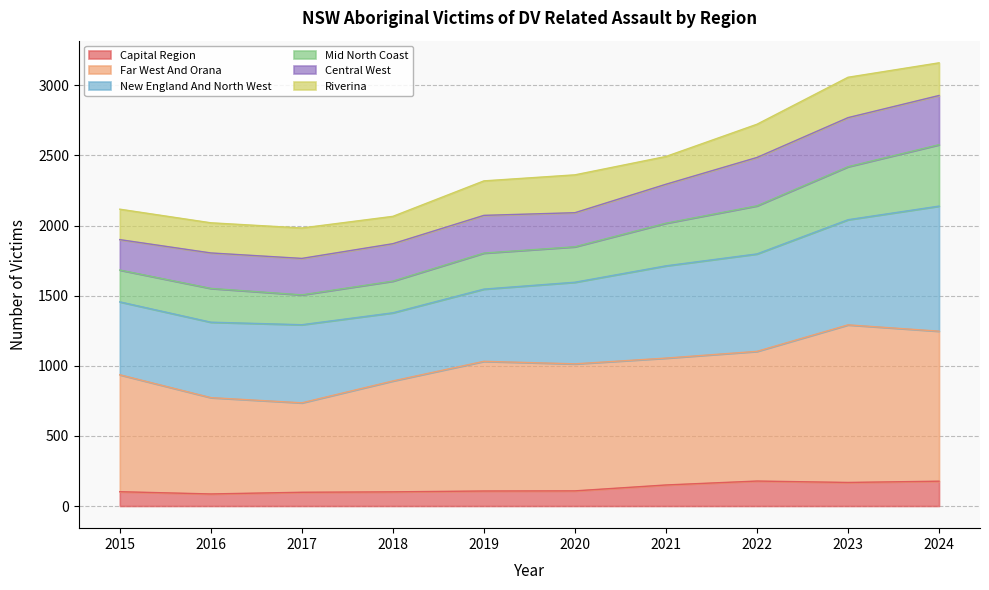

The value of Capital Region at 2017 is 98. True or false?

True